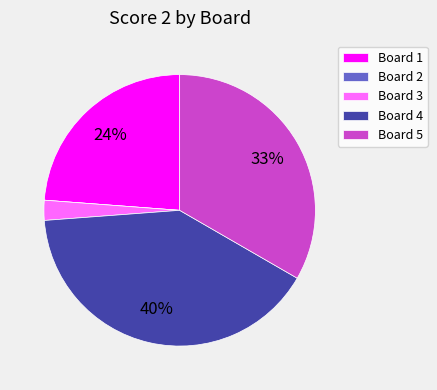

Which slice is the largest?

Board 4